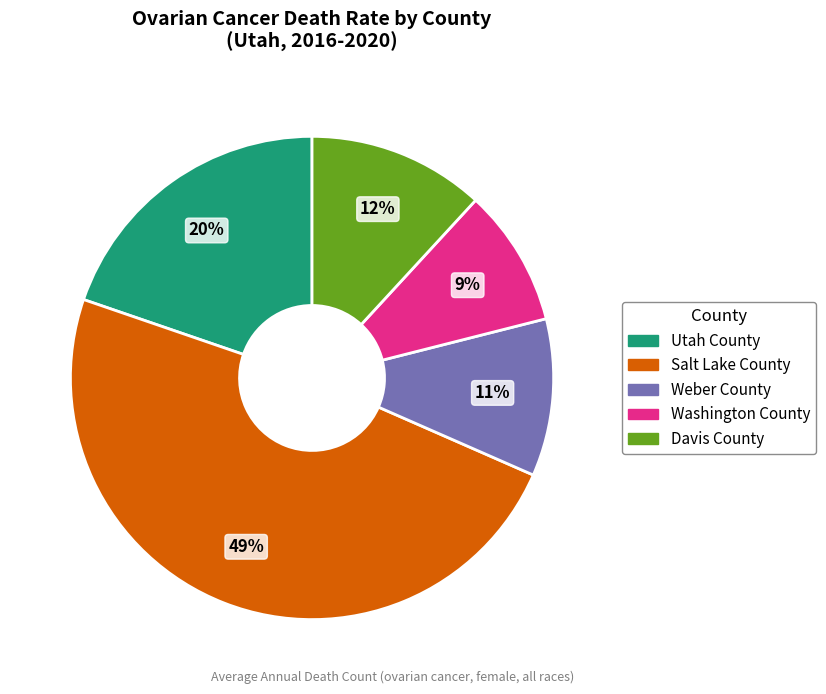

To the nearest percent, what is the difference between the Salt Lake County and Davis County slice percentages?

37%